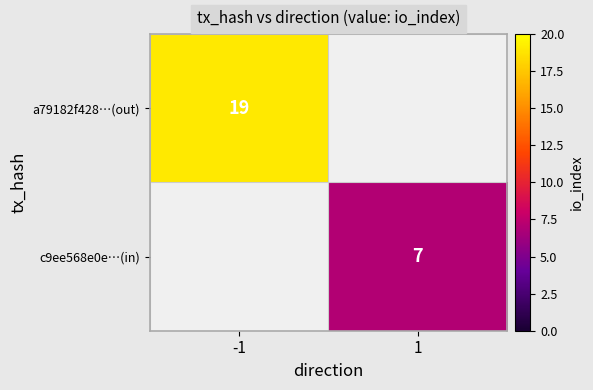

The value of a79182f428…(out) at -1 is 19. True or false?

True